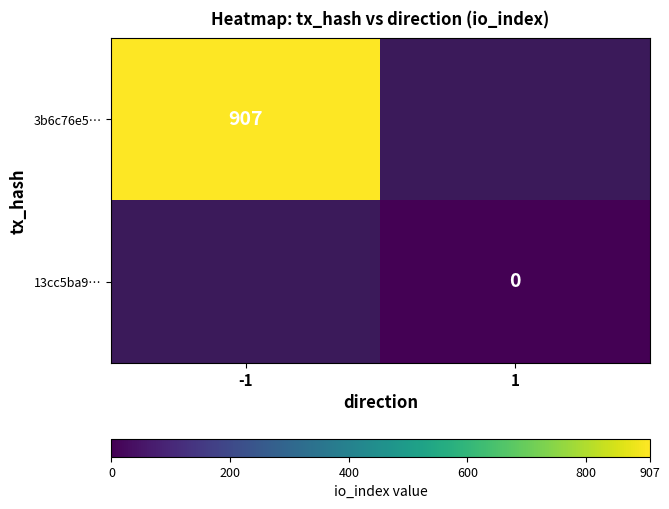

True or false: 3b6c76e5… has a value of 432 at -1.

False